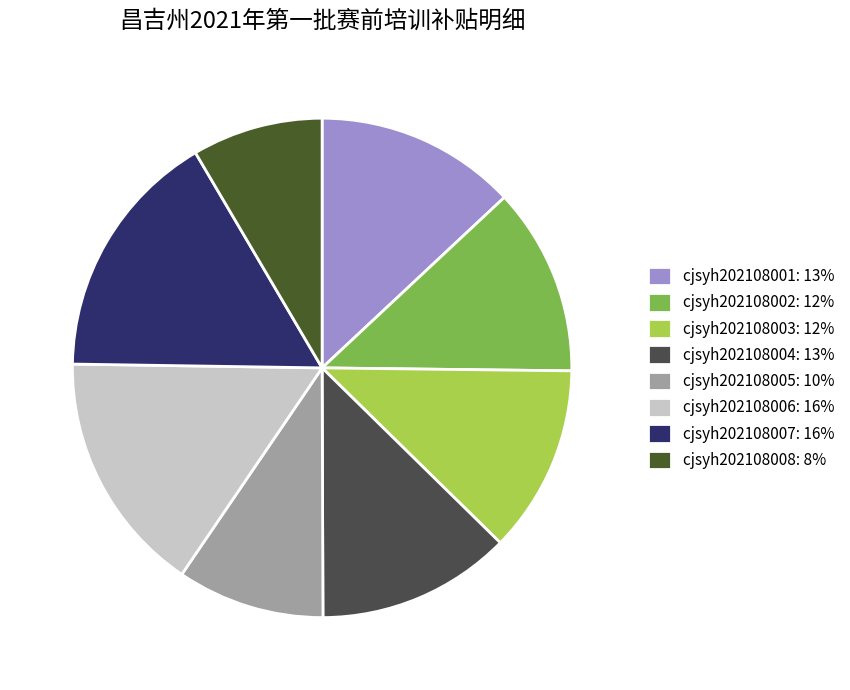

Approximately how many times larger is the value at cjsyh202108005 compared to cjsyh202108006?

0.6